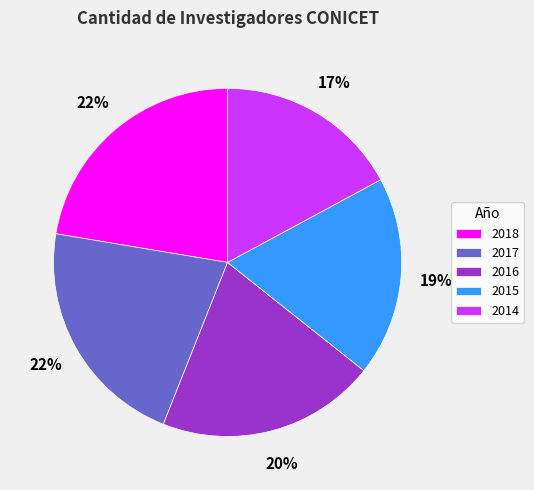

Is there any slice that represents more than half of the pie?

No